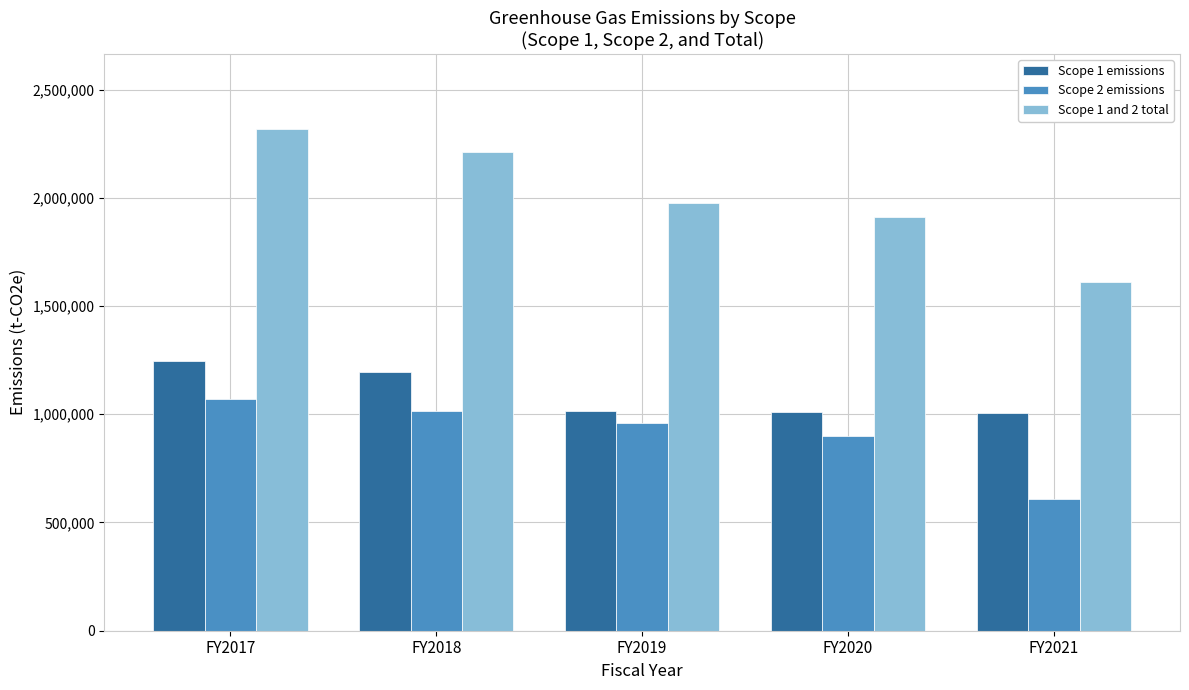

Are the bars grouped side by side (vs. stacked)?

Yes